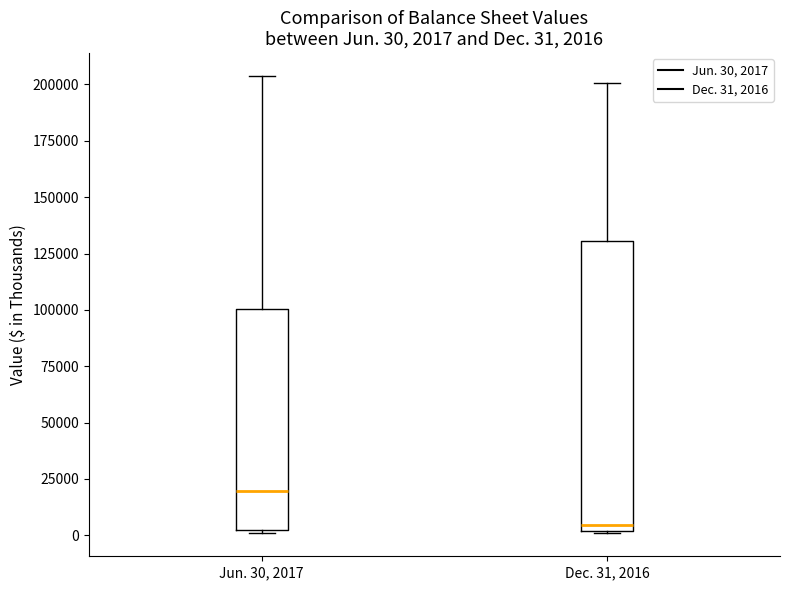

Comparing the boxes themselves (not the whiskers), which one is the tallest?

Dec. 31, 2016